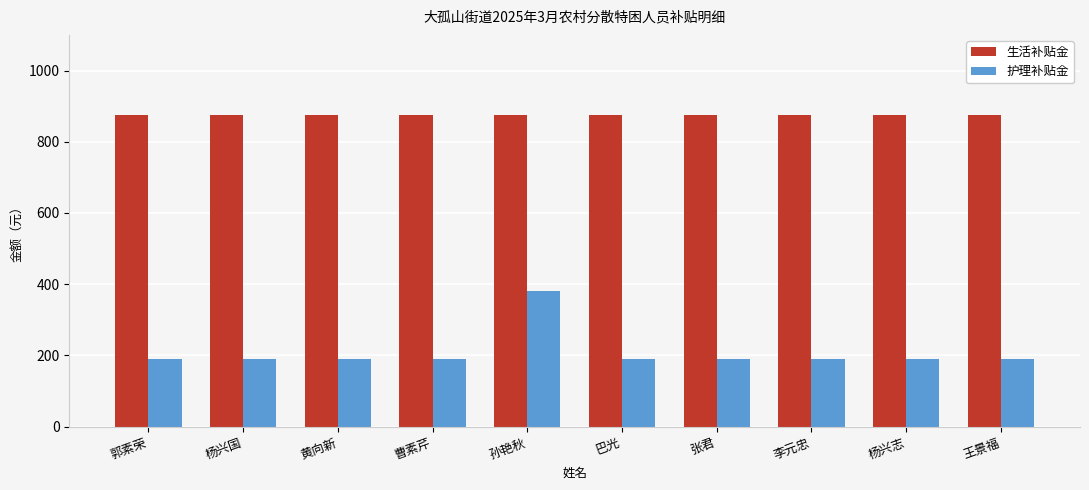

Which series has the widest spread of values?

护理补贴金